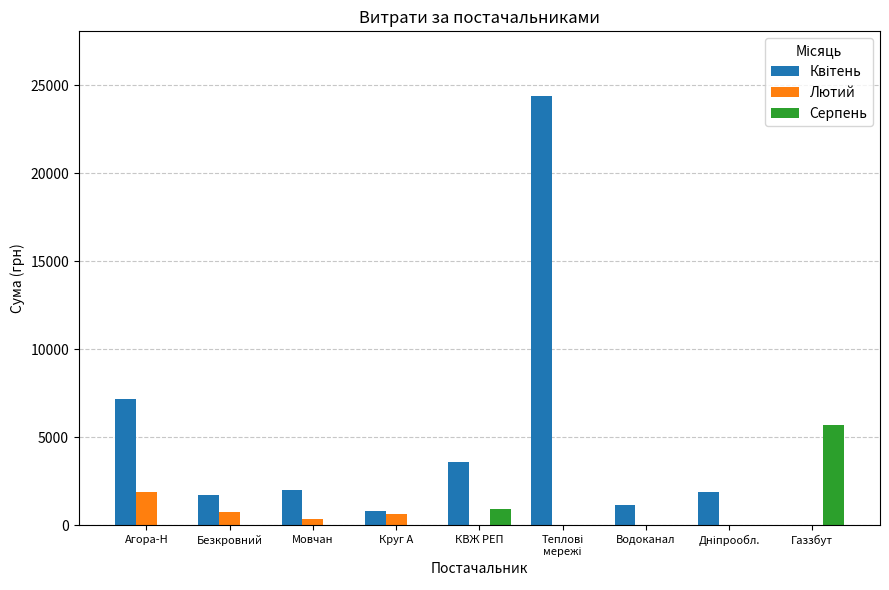

Which series changed the most between Круг А and Газзбут?

Серпень